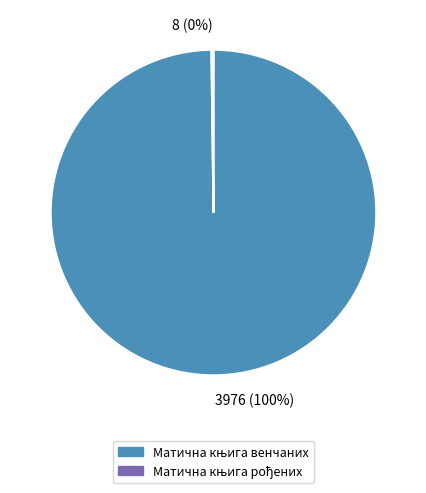

Does any single category account for the majority?

Yes